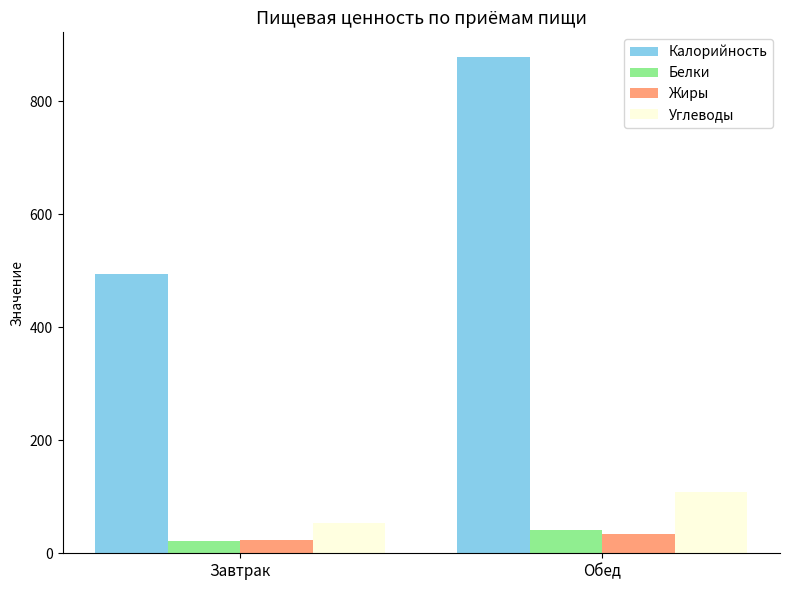

What is the spread (max minus min) of values at Обед?

844